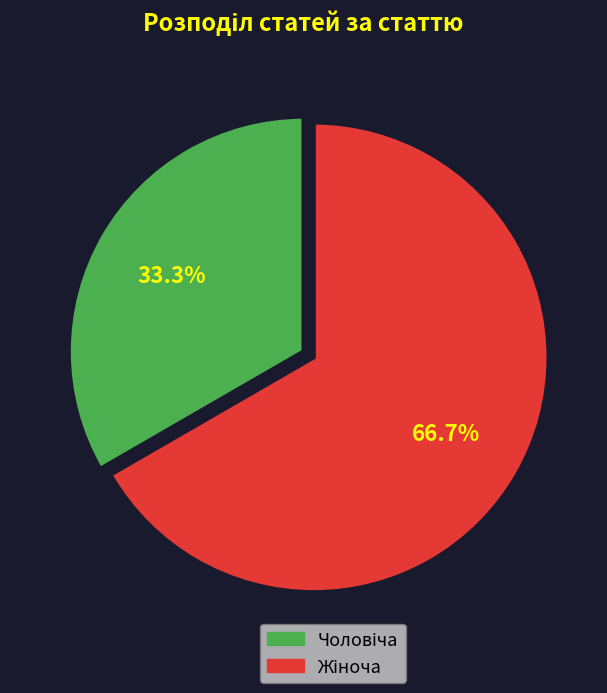

Does any single category account for the majority?

Yes